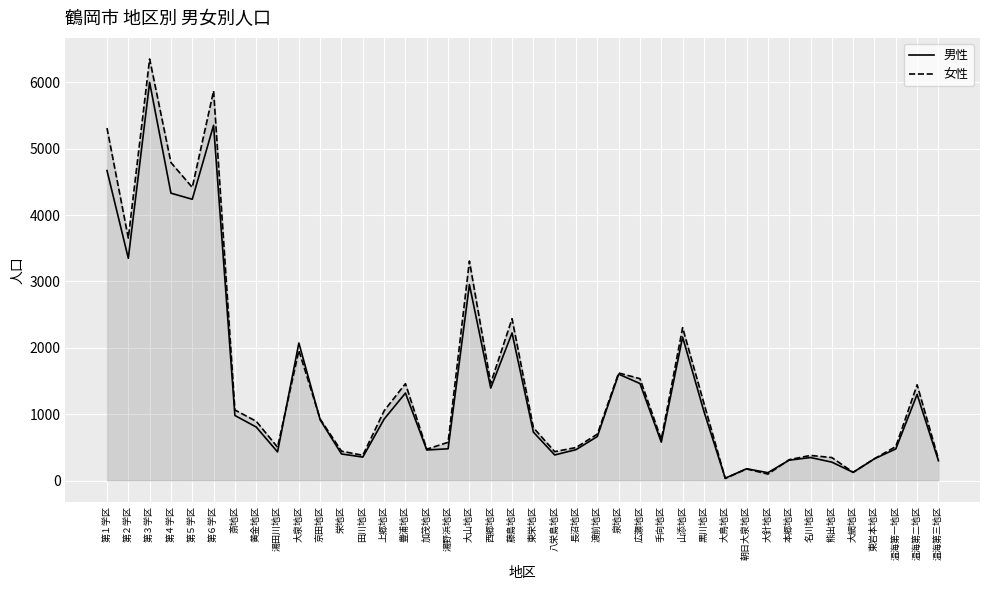

Read the 男性 value at 東岩本地区.

328